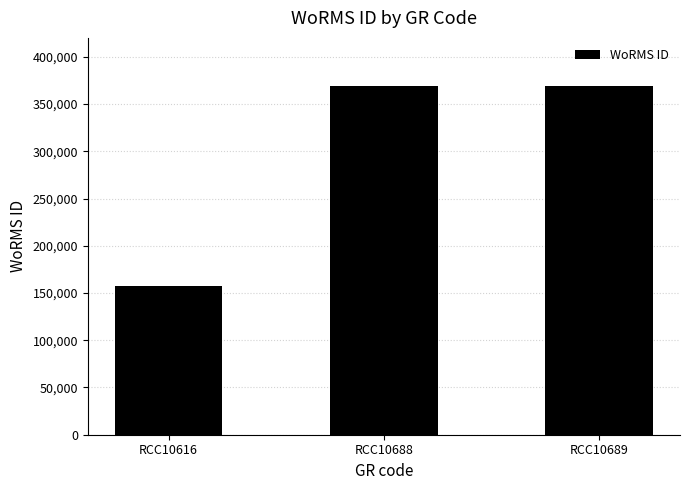

Reading left to right, extract all data points from this chart.

RCC10616=157466	RCC10688=369378	RCC10689=369378